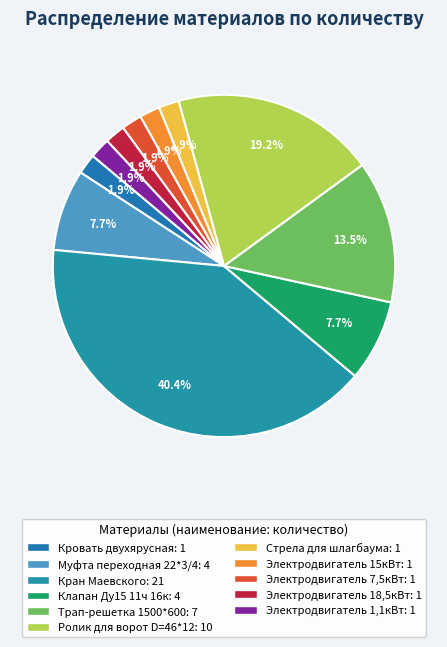

To the nearest percent, what is the combined percentage of Кровать двухярусная and Электродвигатель 1,1кВт?

4%